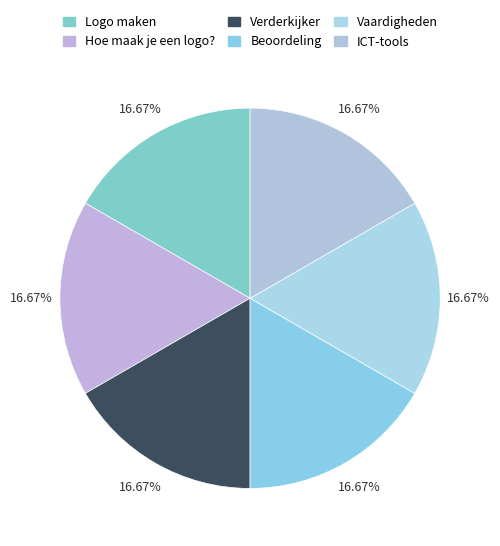

Is there any slice that represents more than half of the pie?

No